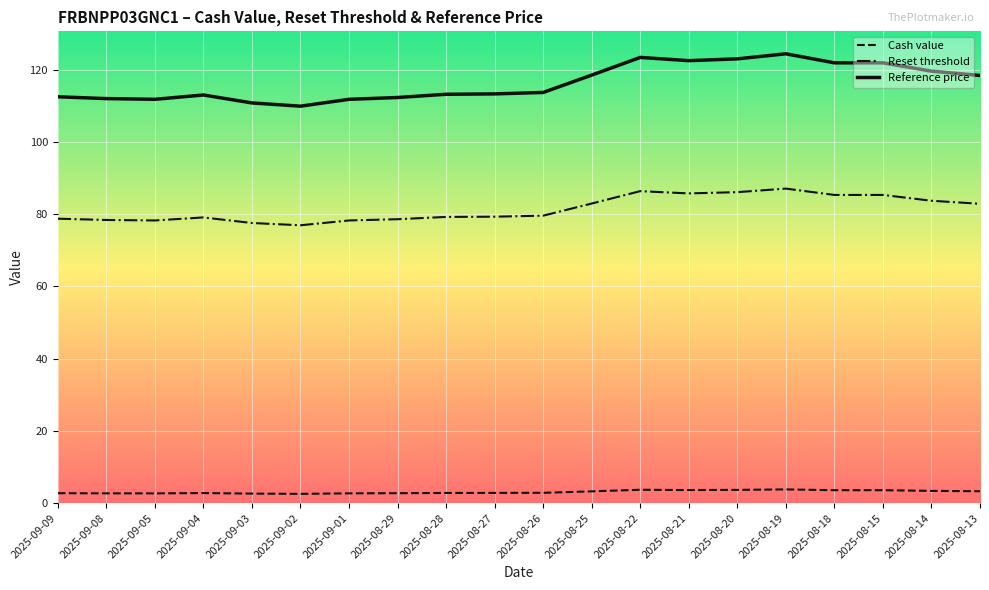

What is the lowest value of the Reference price series?

109.9